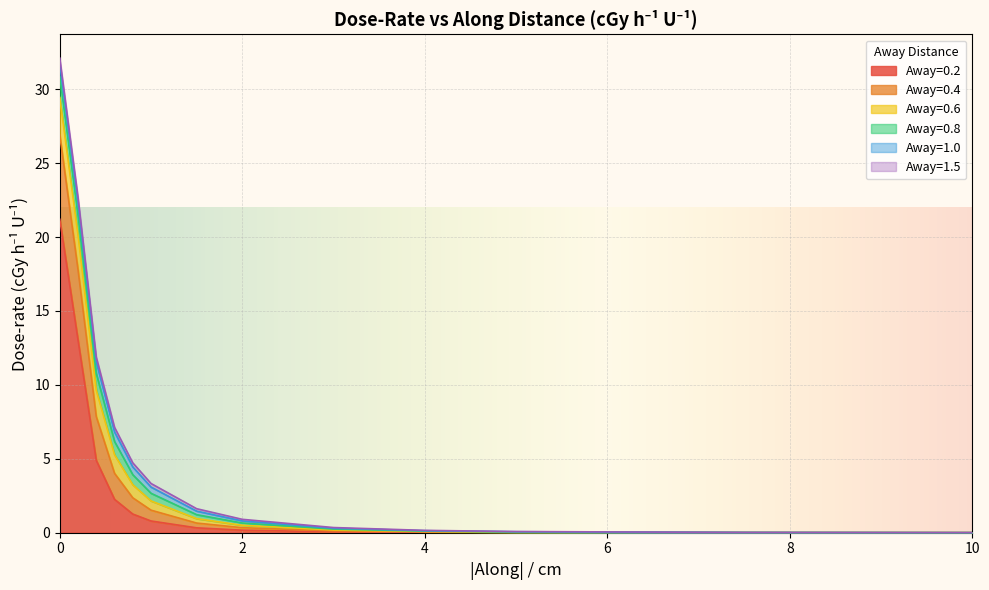

Reading left to right, list all the values displayed in this chart.

Away=0.2: 0=21.2	0.2=13.0	0.4=4.9	0.6=2.3	0.8=1.3	1=0.8	1.5=0.3	2=0.2	3=0.1	4=0.0	5=0.0	7.5=0.0	10=0.0
Away=0.4: 0=5.7	0.2=4.8	0.4=3.0	0.6=1.8	0.8=1.1	1=0.7	1.5=0.3	2=0.2	3=0.1	4=0.0	5=0.0	7.5=0.0	10=0.0
Away=0.6: 0=2.5	0.2=2.3	0.4=1.8	0.6=1.3	0.8=0.9	1=0.6	1.5=0.3	2=0.2	3=0.1	4=0.0	5=0.0	7.5=0.0	10=0.0
Away=0.8: 0=1.4	0.2=1.3	0.4=1.1	0.6=0.9	0.8=0.7	1=0.5	1.5=0.3	2=0.2	3=0.1	4=0.0	5=0.0	7.5=0.0	10=0.0
Away=1.0: 0=0.9	0.2=0.9	0.4=0.8	0.6=0.6	0.8=0.5	1=0.4	1.5=0.2	2=0.1	3=0.1	4=0.0	5=0.0	7.5=0.0	10=0.0
Away=1.5: 0=0.4	0.2=0.4	0.4=0.3	0.6=0.3	0.8=0.3	1=0.2	1.5=0.2	2=0.1	3=0.0	4=0.0	5=0.0	7.5=0.0	10=0.0